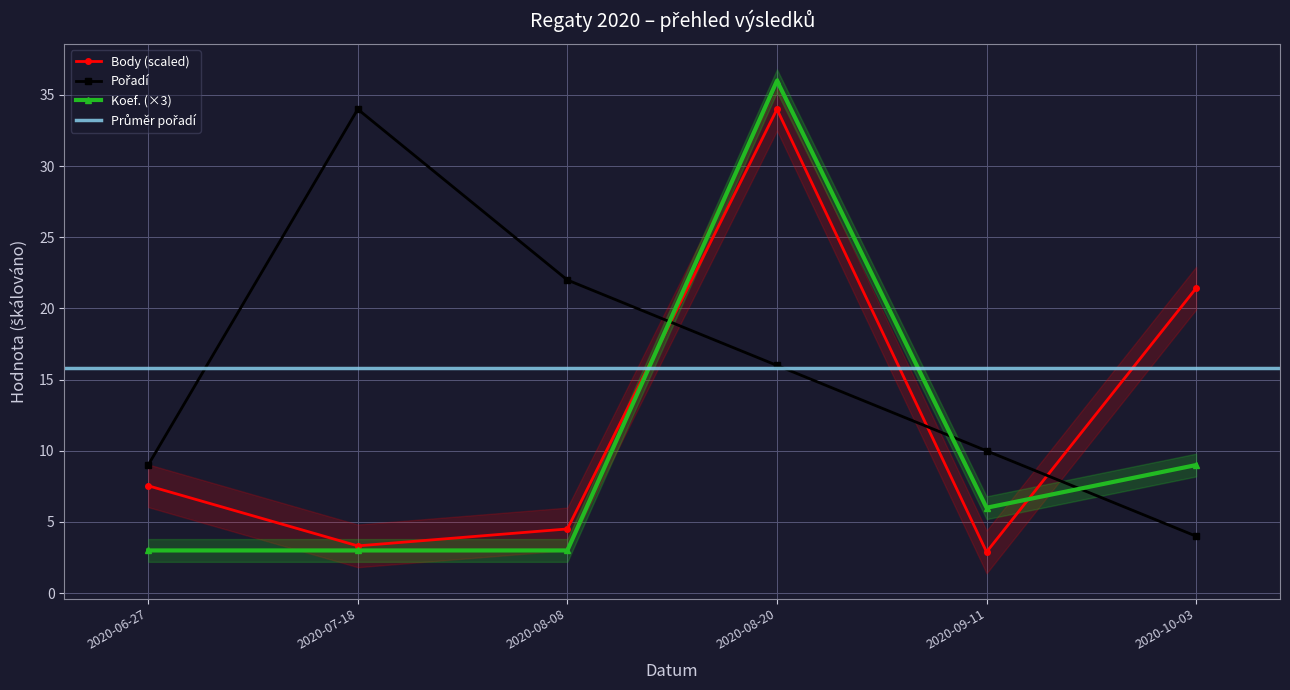

How many intersections are there between Pořadí and Body?

3